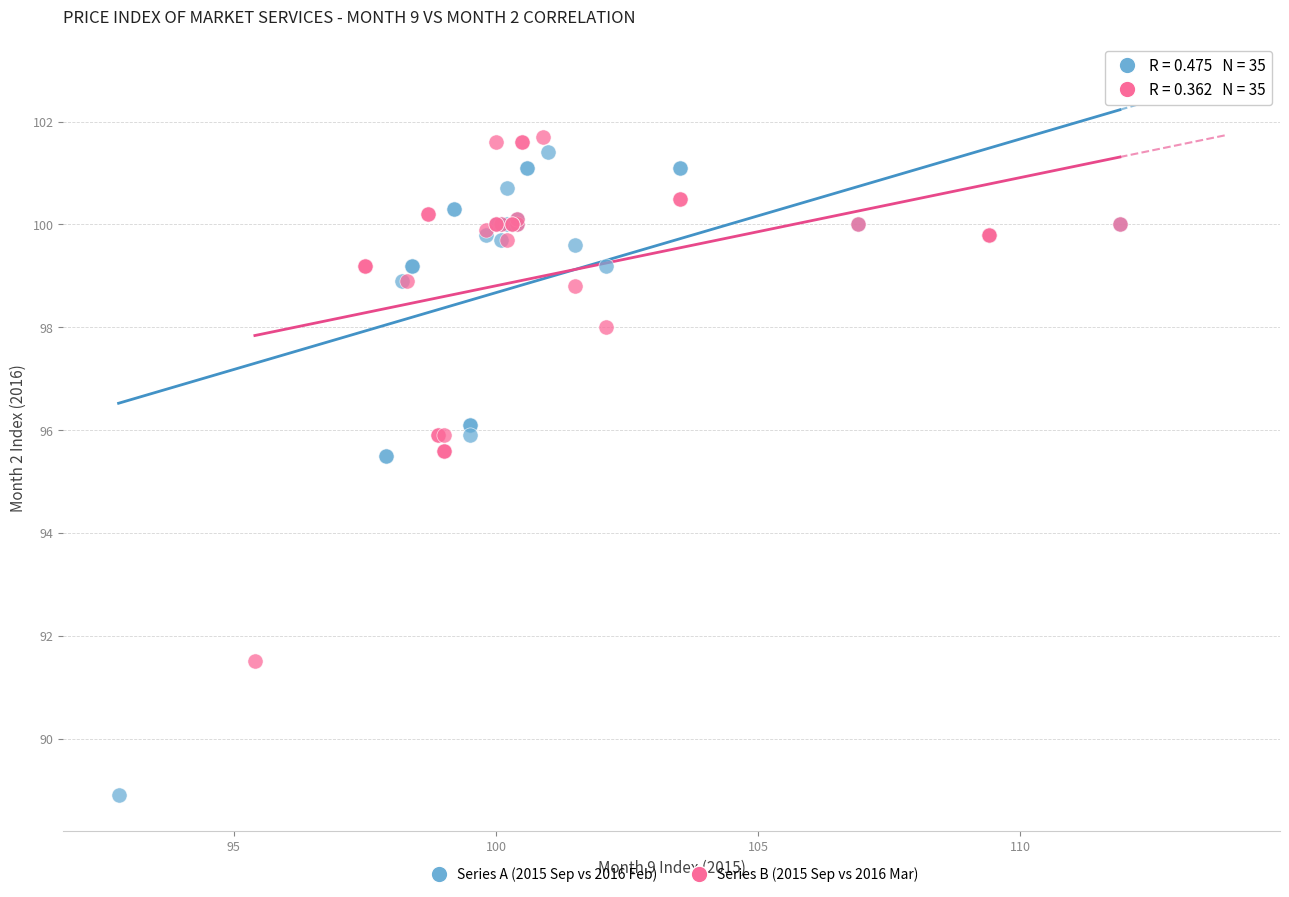

Which series has the largest Y range (max minus min)?

Series A (2015 Sep vs 2016 Feb)